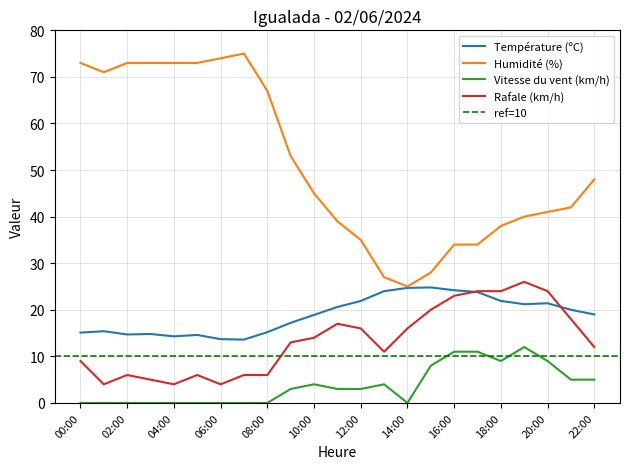

At which category does Température (ºC) reach its first local valley?

02:00